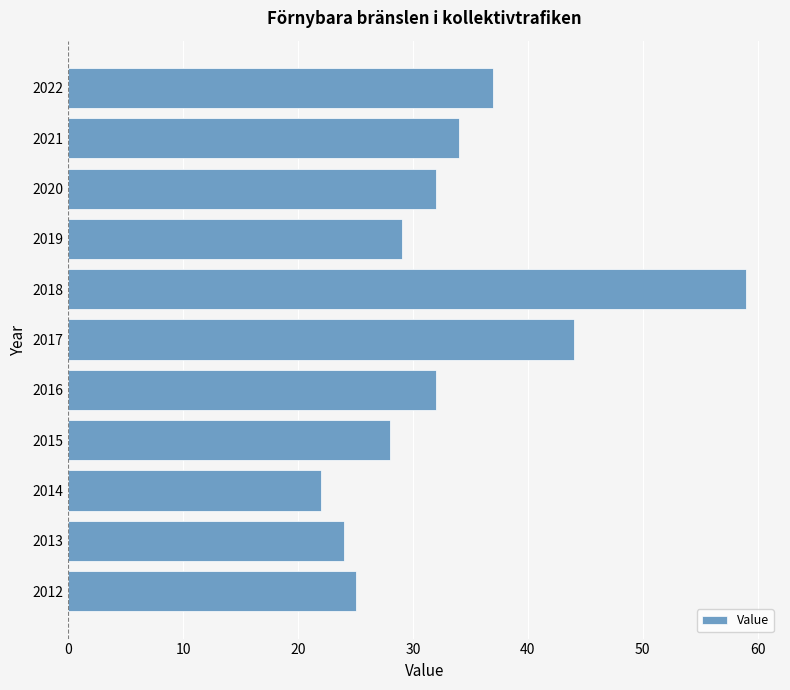

What is the smallest value displayed?

22